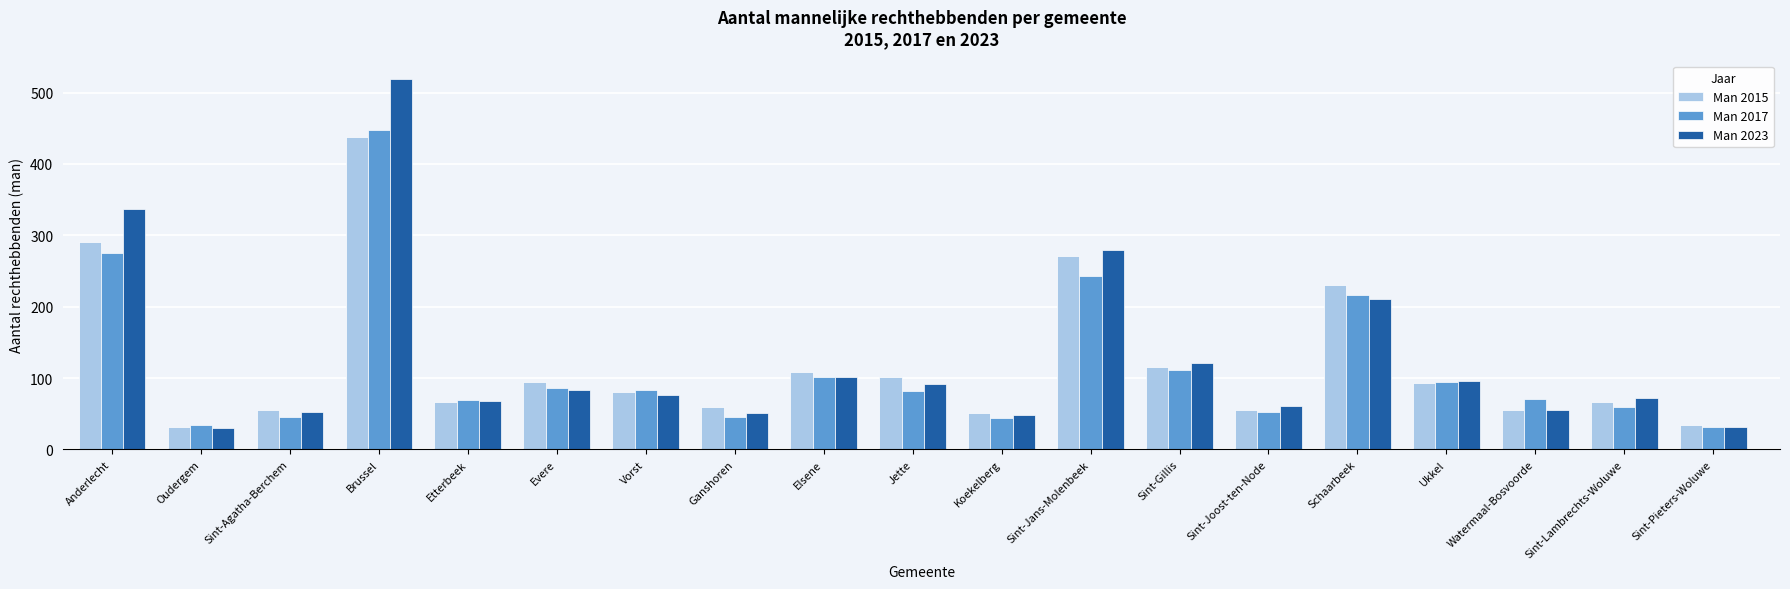

What are all the series names shown in the legend?

Man 2015, Man 2017, Man 2023